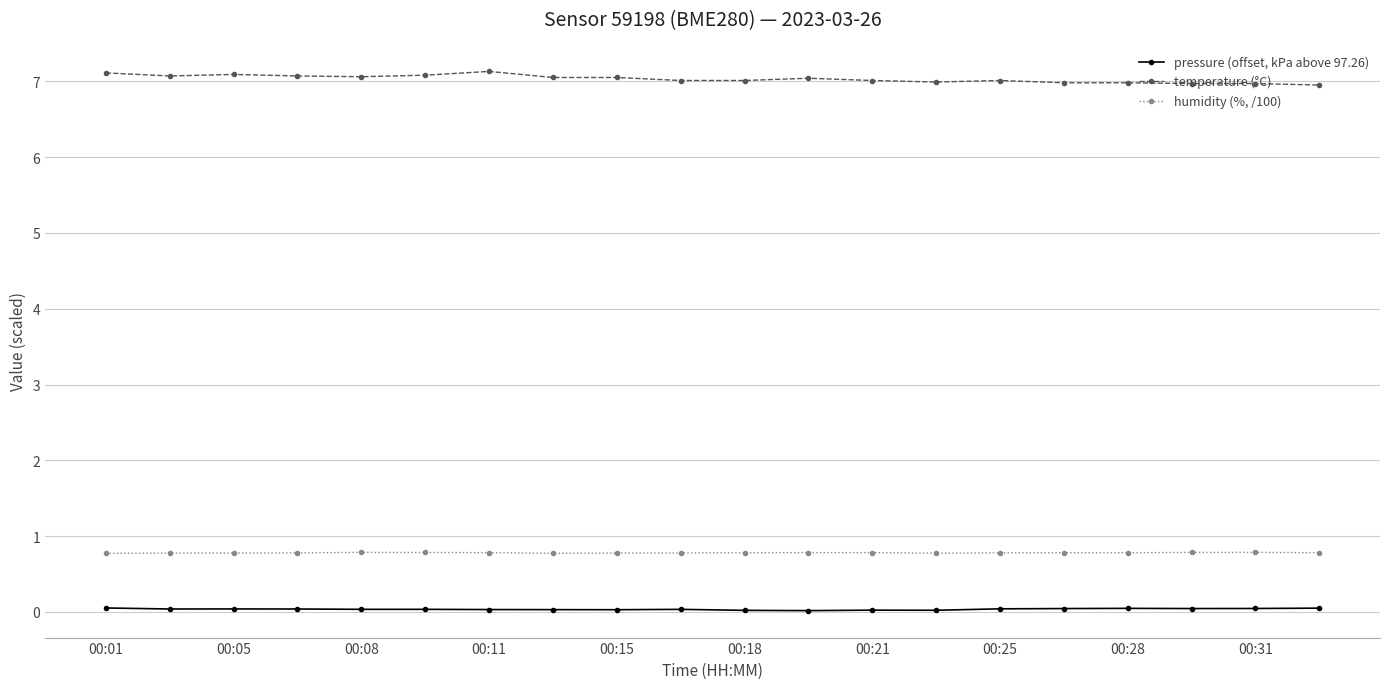

Which series has the largest total across all categories?

temperature (°C)